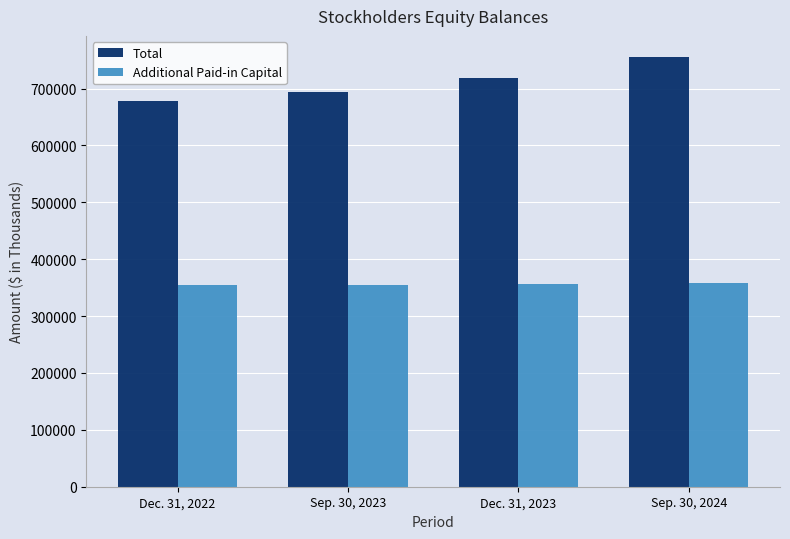

True or false: Additional Paid-in Capital has a value of 243945 at Sep. 30, 2024.

False